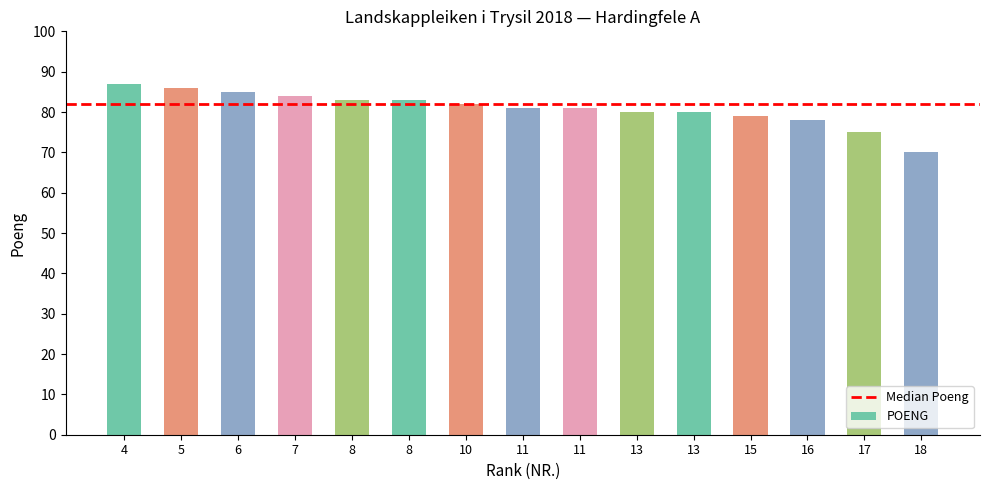

How many categories are shown in the chart?

15